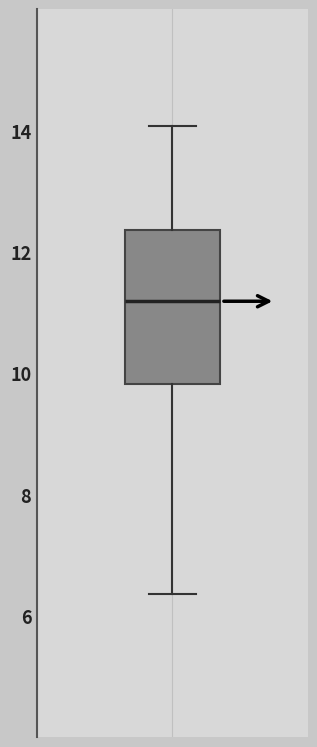

Transcribe this box plot: give where the median line is, the range the box spans, and where the two whiskers end, as read against the y-axis. The values are not printed on the chart, so give them approximately, as read against the axis.

median 11.2, box 9.8 to 12.4, whiskers 6.4 to 14.0